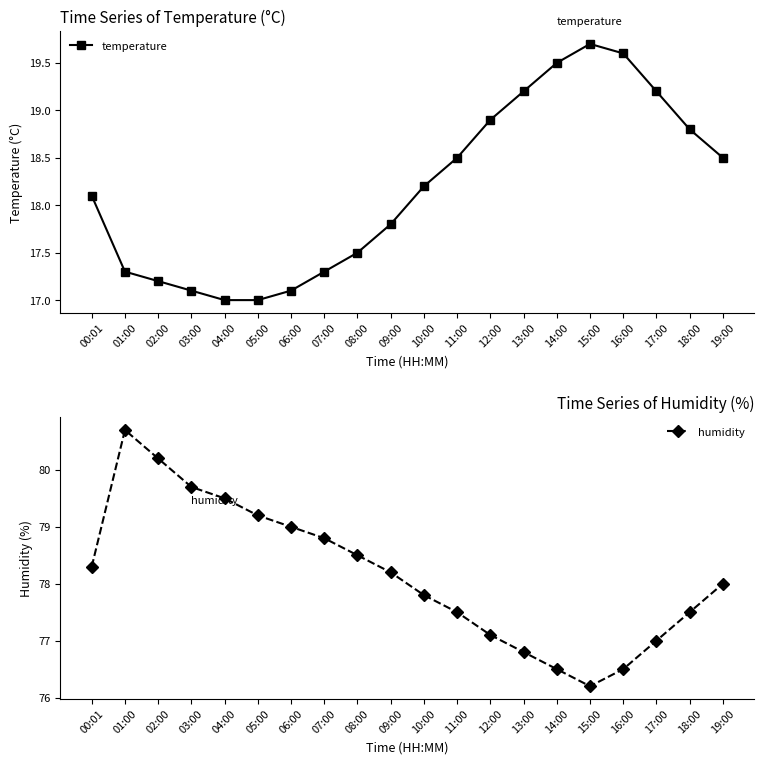

At 00:01, list the series in order from largest to smallest.

humidity, temperature